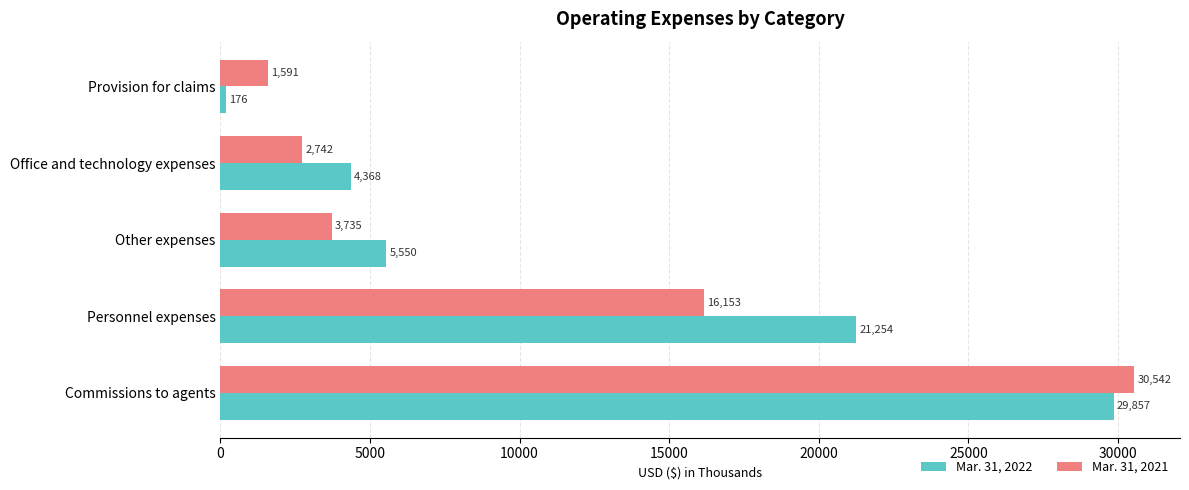

What is the difference between the Mar. 31, 2021 values at Commissions to agents and Provision for claims?

28951